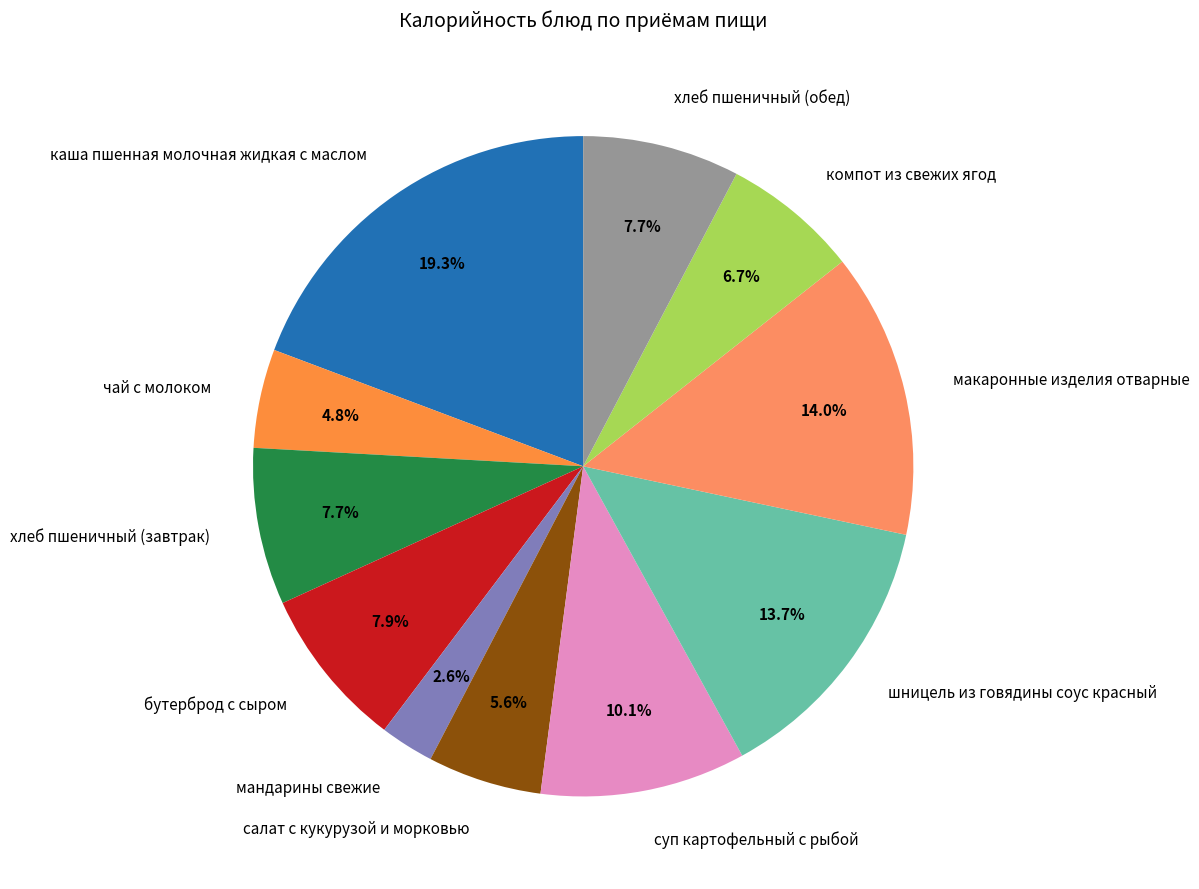

Approximately how many times larger is the value at салат с кукурузой и морковью compared to суп картофельный с рыбой?

0.6